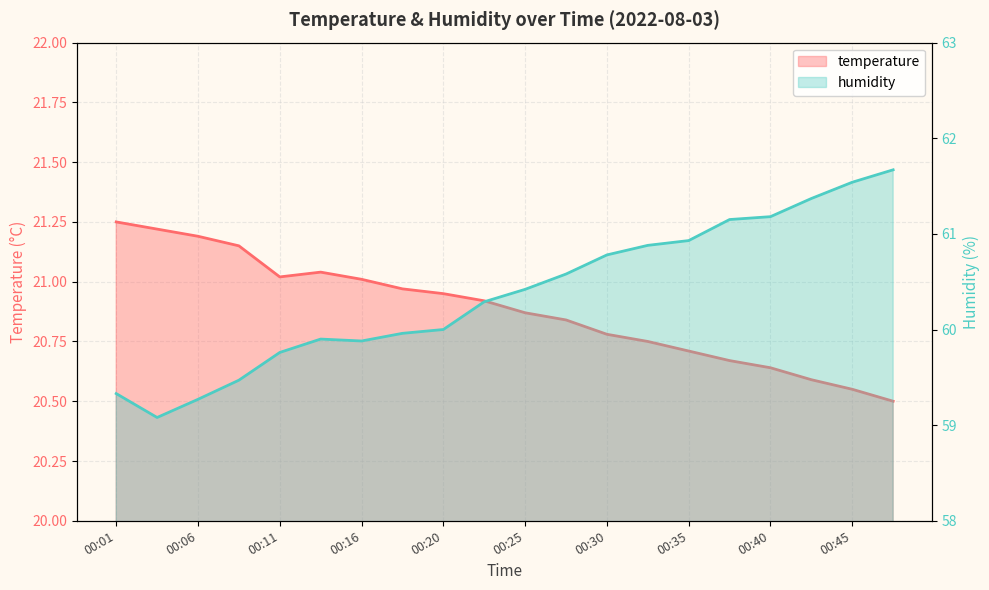

Is the value of humidity at 00:28 greater than the value of temperature at 00:35?

Yes